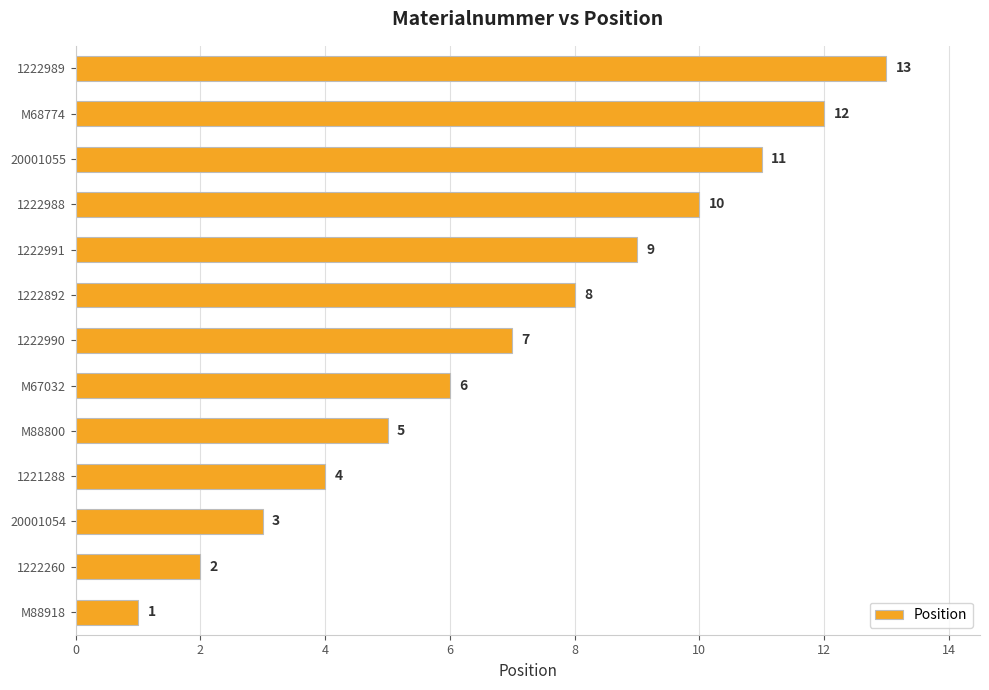

List the labels in order of value, largest first.

1222989, M68774, 20001055, 1222988, 1222991, 1222892, 1222990, M67032, M88800, 1221288, 20001054, 1222260, M88918